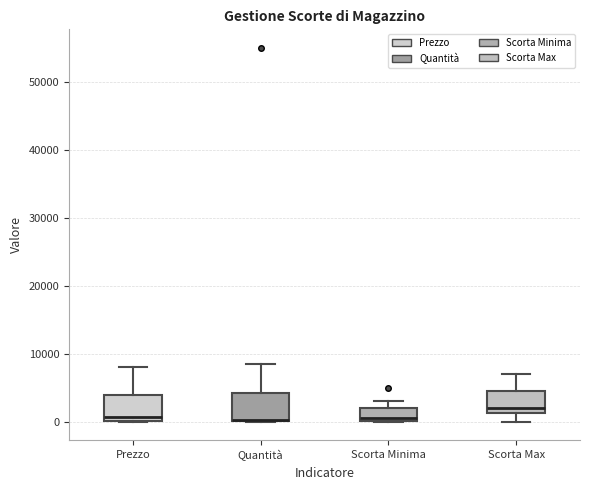

Reading left to right, transcribe this box plot: for each box, give where its median line is, the range the box spans, and where its two whiskers end, as read against the y-axis. The values are not printed on the chart, so give them approximately, as read against the axis.

Prezzo: median 1000, box 0 to 4000, whiskers 0 to 8000
Quantità: median 0 (drawn on the box's lower edge), box 0 to 4000, whiskers 0 to 9000
Scorta Minima: median 1000, box 0 to 2000, whiskers 0 to 3000
Scorta Max: median 2000, box 1000 to 5000, whiskers 0 to 7000